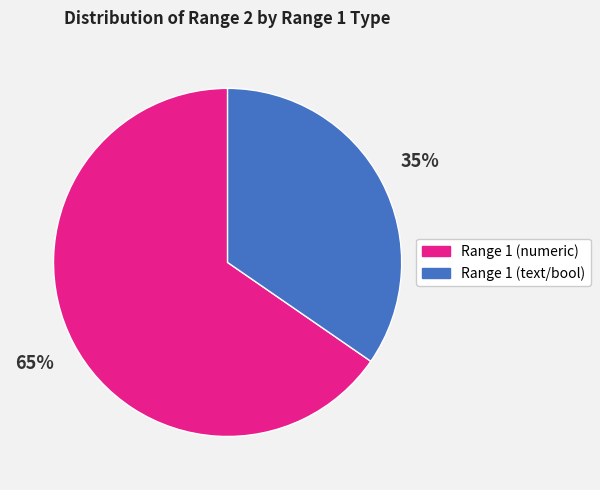

Is there any slice that represents more than half of the pie?

Yes